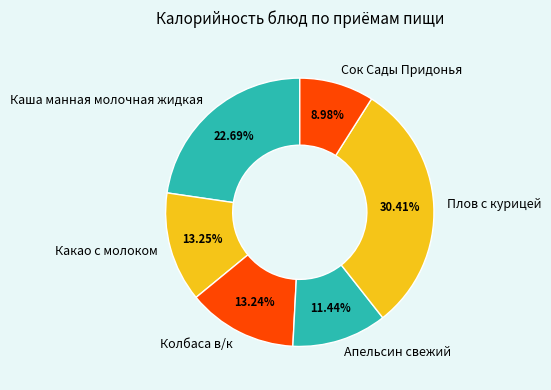

Which has a higher value, Какао с молоком or Сок Сады Придонья?

Какао с молоком